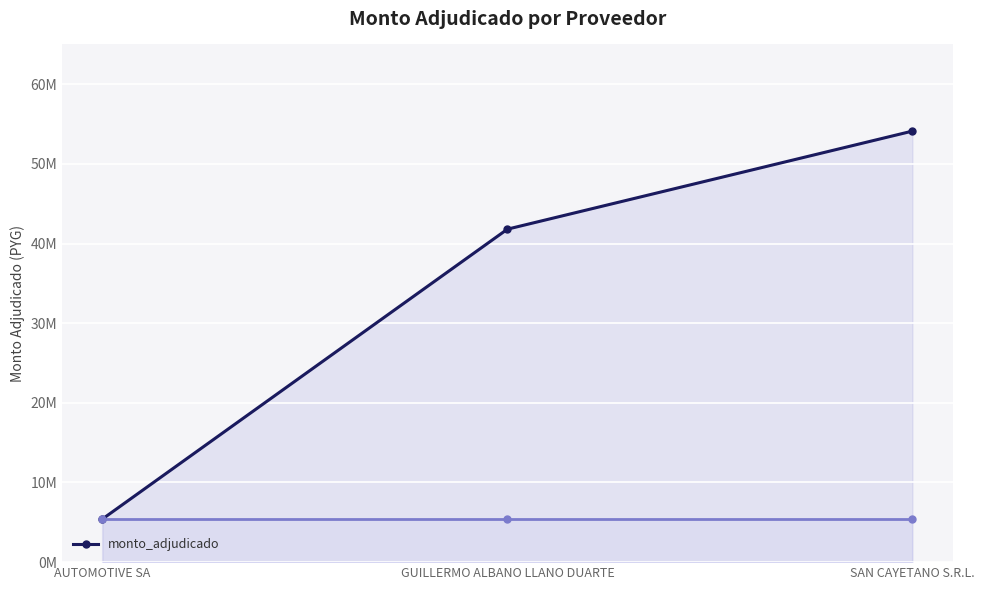

Rank the categories by value from highest to lowest.

SAN CAYETANO S.R.L., GUILLERMO ALBANO LLANO DUARTE, AUTOMOTIVE SA